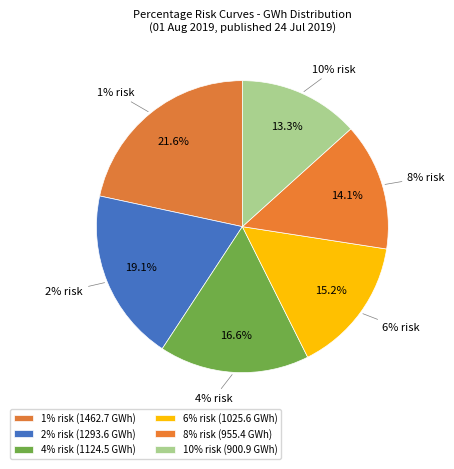

Which has a higher value, 10% risk or 2% risk?

2% risk